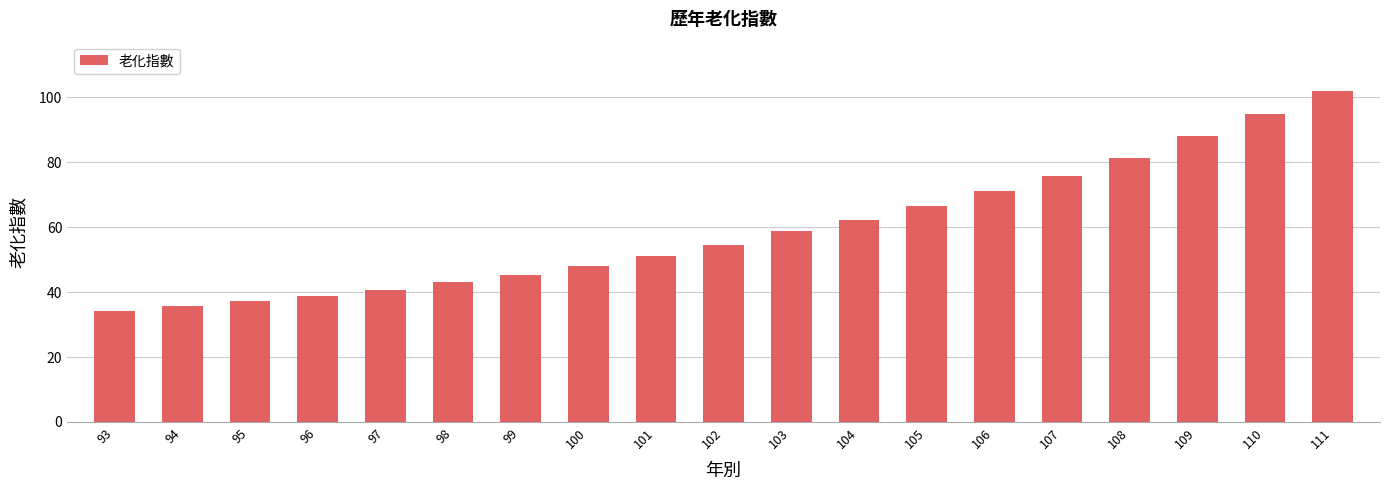

How many bars are there in total?

19